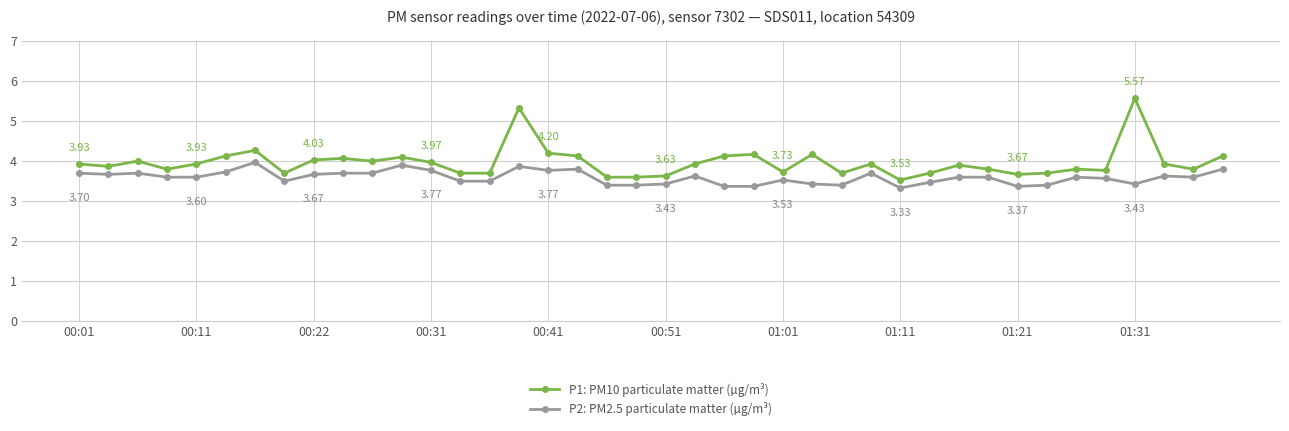

List the series in order of their overall mean, lowest first.

P2: PM2.5 particulate matter (µg/m³), P1: PM10 particulate matter (µg/m³)